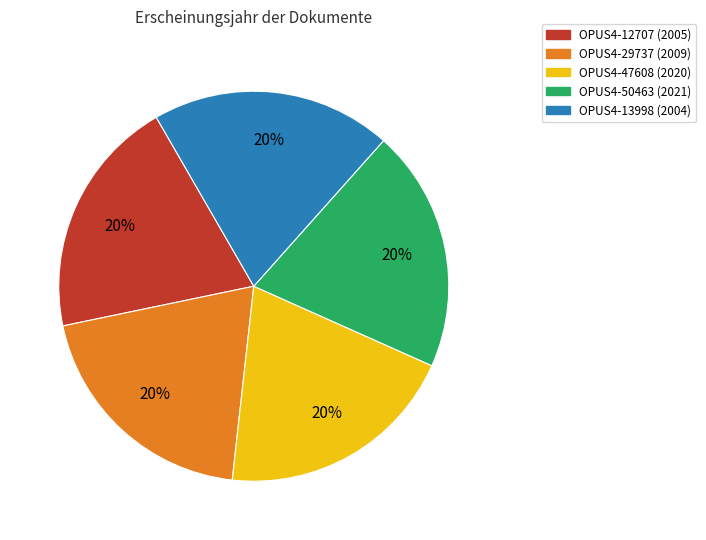

To the nearest percent, what is the combined percentage of OPUS4-47608 and OPUS4-13998?

40%